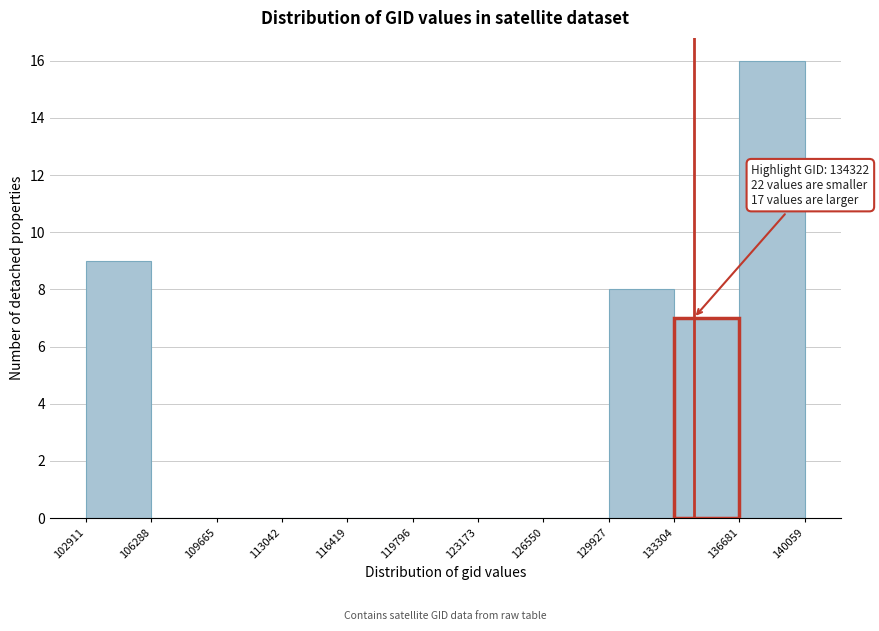

Which range on the x-axis has the tallest bar?

136681 to 140059